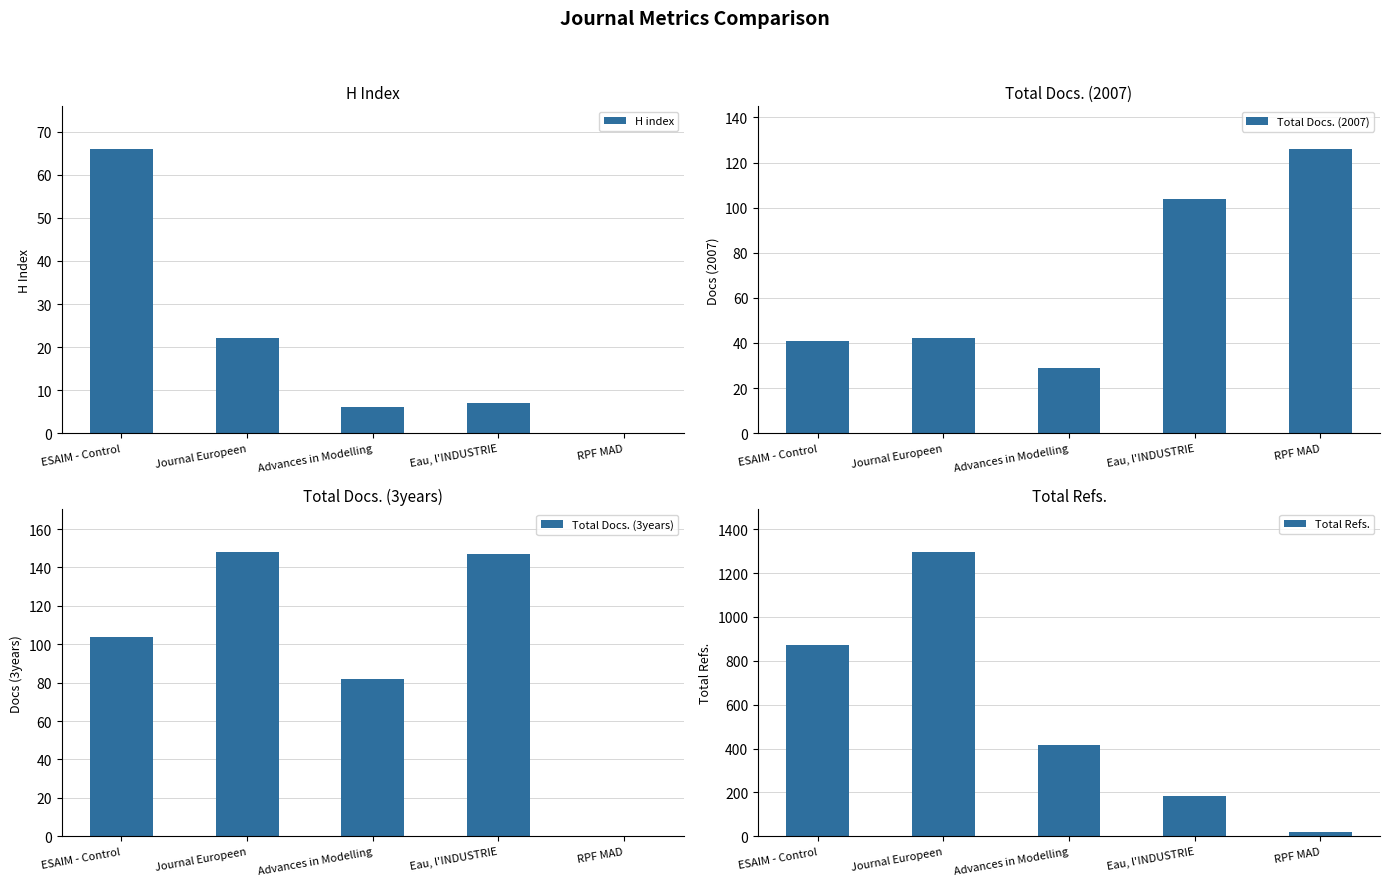

Reading right to left, transcribe all the data shown in this chart.

H index: RPF MAD=0	Eau, l'INDUSTRIE=7	Advances in Modelling=6	Journal Europeen=22	ESAIM - Control=66
Total Docs. (2007): RPF MAD=126	Eau, l'INDUSTRIE=104	Advances in Modelling=29	Journal Europeen=42	ESAIM - Control=41
Total Docs. (3years): RPF MAD=0	Eau, l'INDUSTRIE=147	Advances in Modelling=82	Journal Europeen=148	ESAIM - Control=104
Total Refs.: RPF MAD=19	Eau, l'INDUSTRIE=184	Advances in Modelling=417	Journal Europeen=1296	ESAIM - Control=873